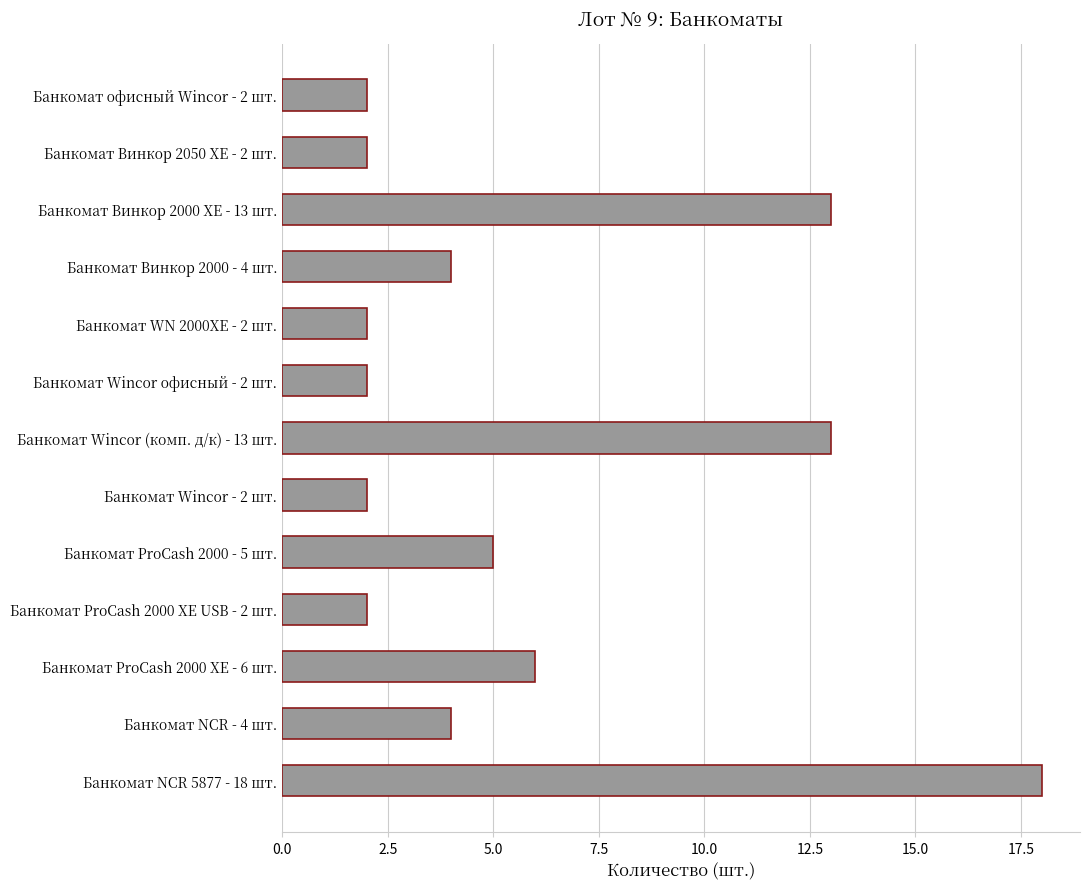

What is the maximum value shown in the chart?

18